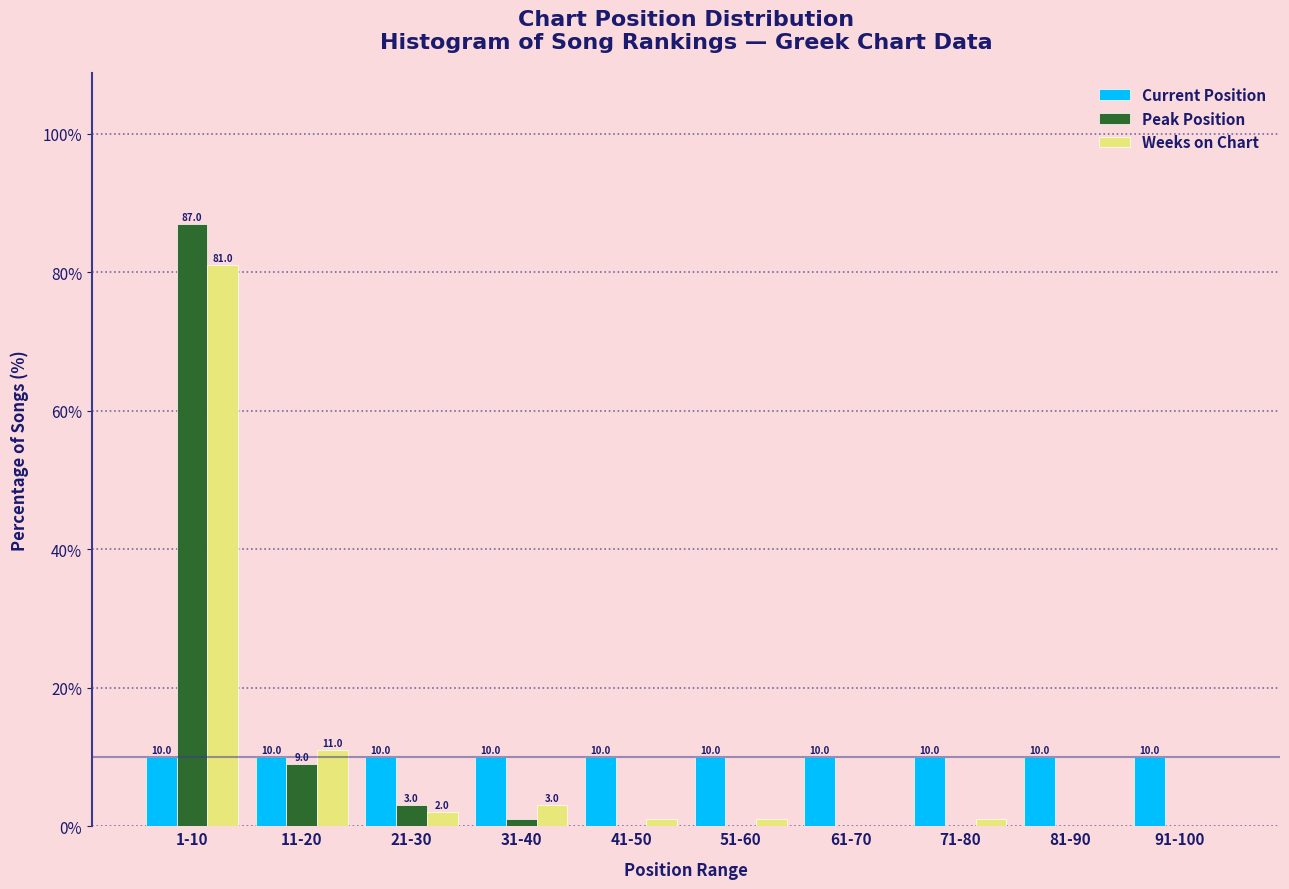

Reading left to right, transcribe all the data shown in this chart.

Current Position: 1-10=10	11-20=10	21-30=10	31-40=10	41-50=10	51-60=10	61-70=10	71-80=10	81-90=10	91-100=10
Peak Position: 1-10=87	11-20=9	21-30=3	31-40=1	41-50=0	51-60=0	61-70=0	71-80=0	81-90=0	91-100=0
Weeks on Chart: 1-10=81	11-20=11	21-30=2	31-40=3	41-50=1	51-60=1	61-70=0	71-80=1	81-90=0	91-100=0